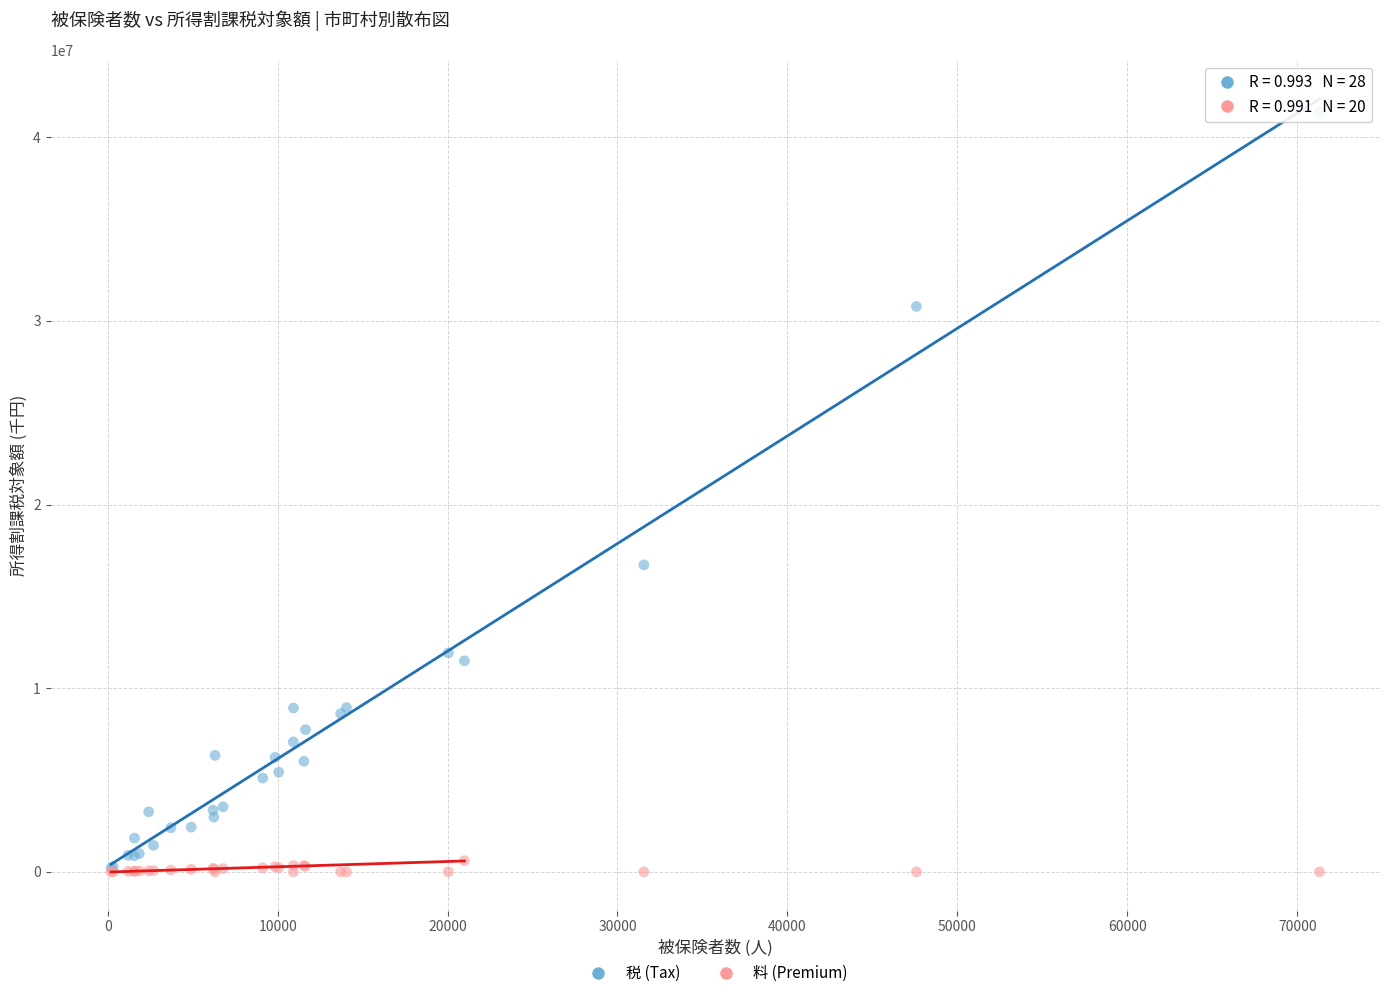

In the 税 (Tax) series, what Y value is closest to 20768009?

16715628